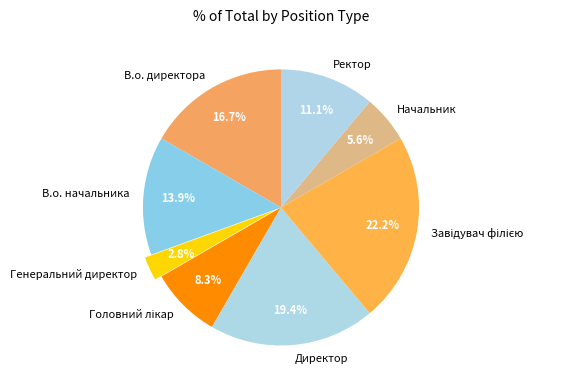

What is the smallest slice in the pie chart?

Генеральний директор